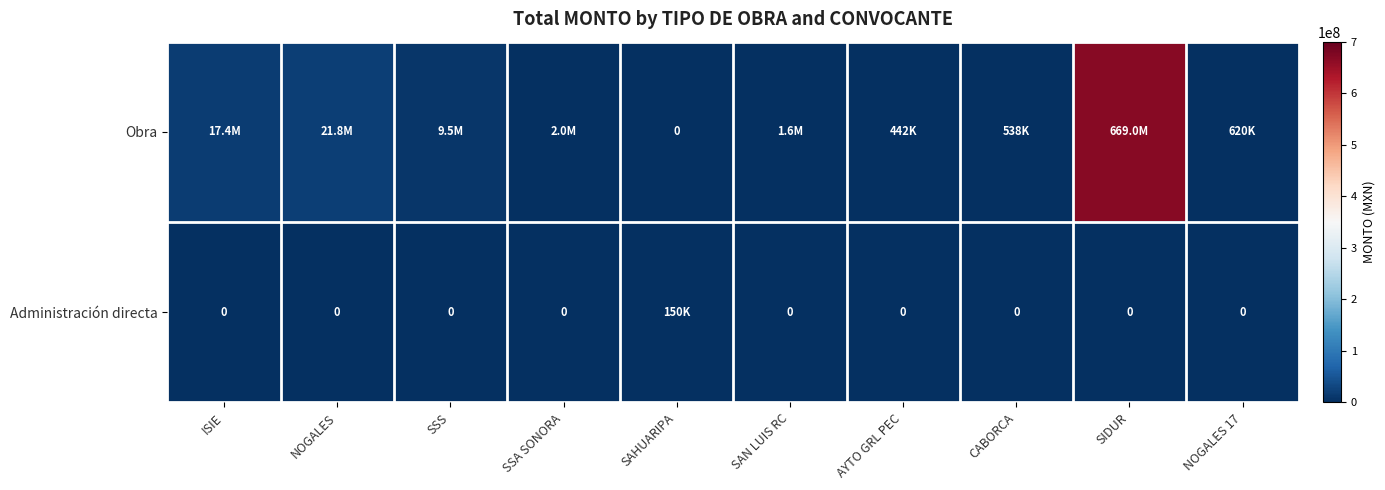

Which category has the highest value in the Administración directa series?

SAHUARIPA